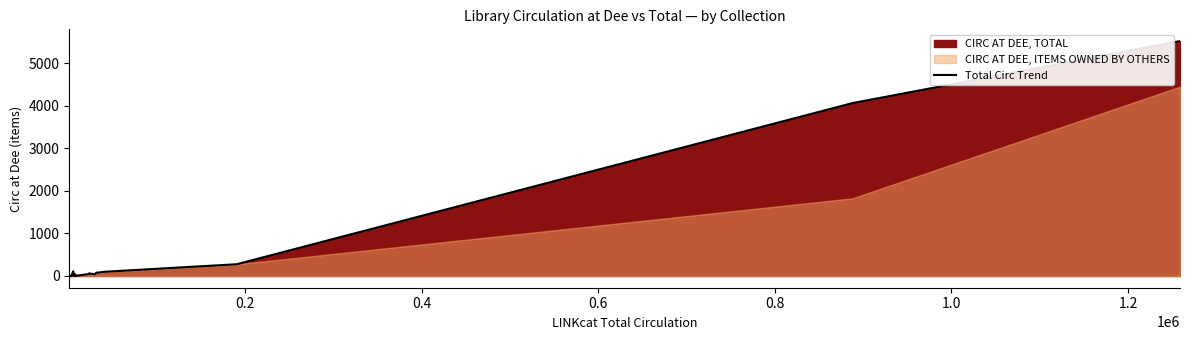

What is the highest value of the Total Circ Trend series?

5522